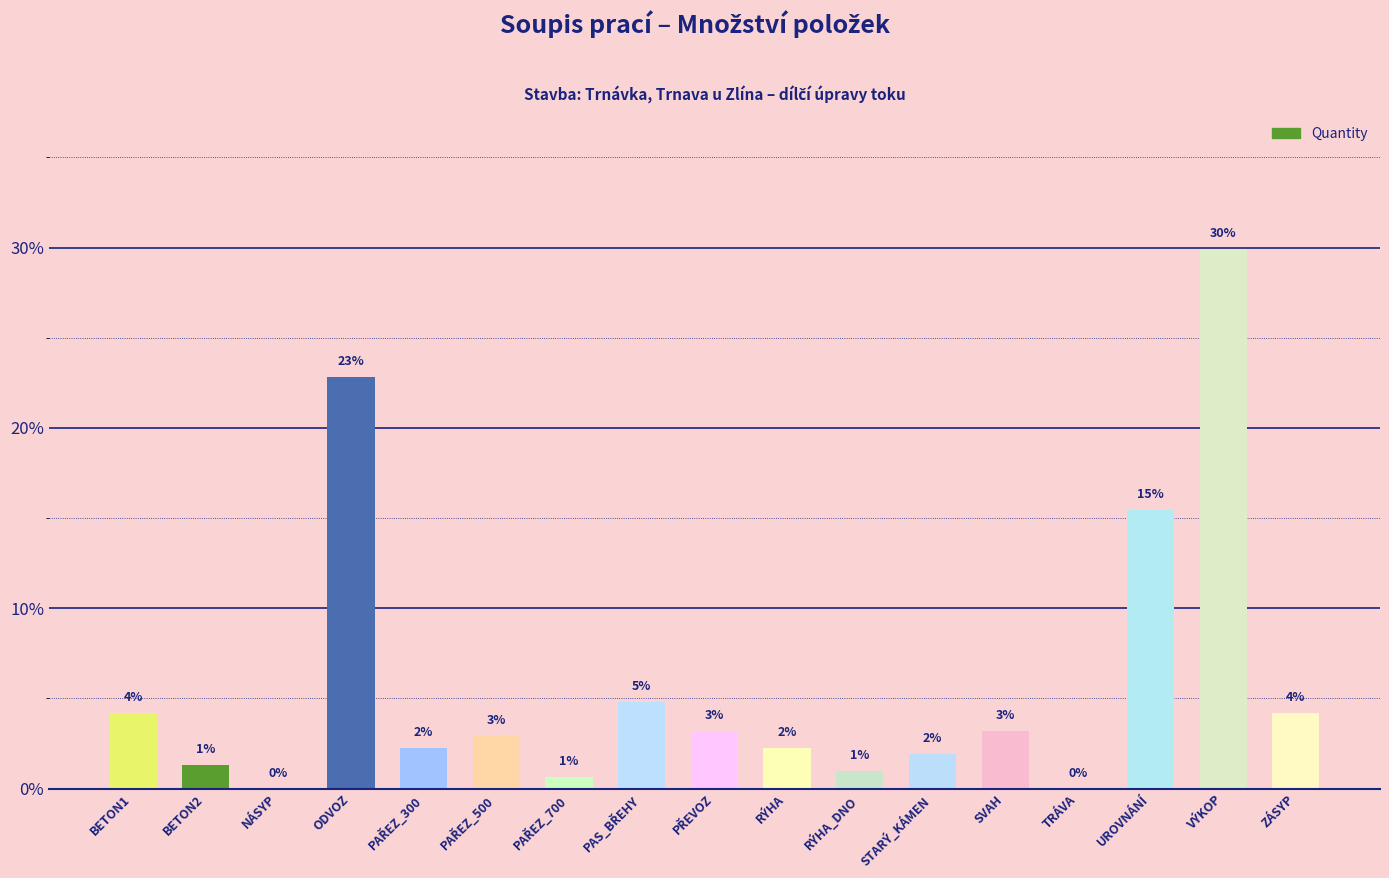

Reading right to left, list all the values displayed in this chart.

4.2	29.9	15.4	0.0	3.2	1.9	1.0	2.3	3.2	4.8	0.6	2.9	2.3	22.8	0.0	1.3	4.2